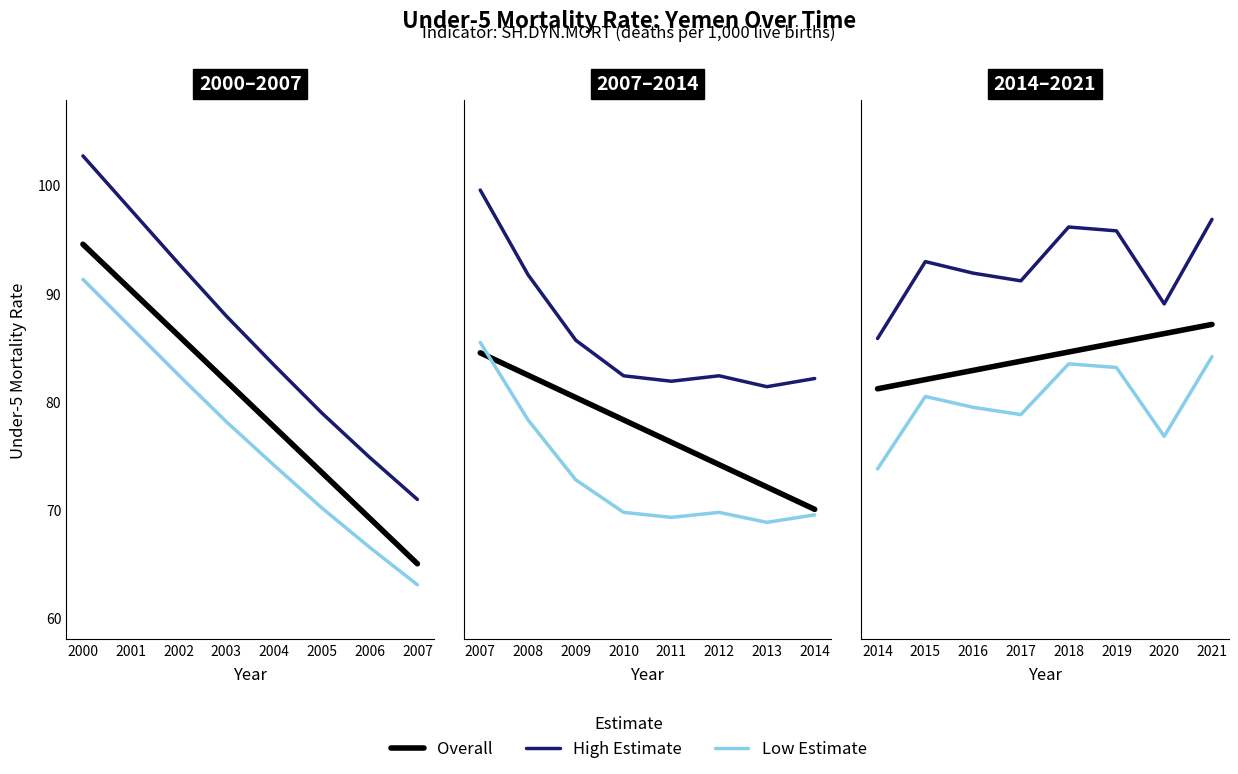

At how many categories does at least one series exceed 58?

8